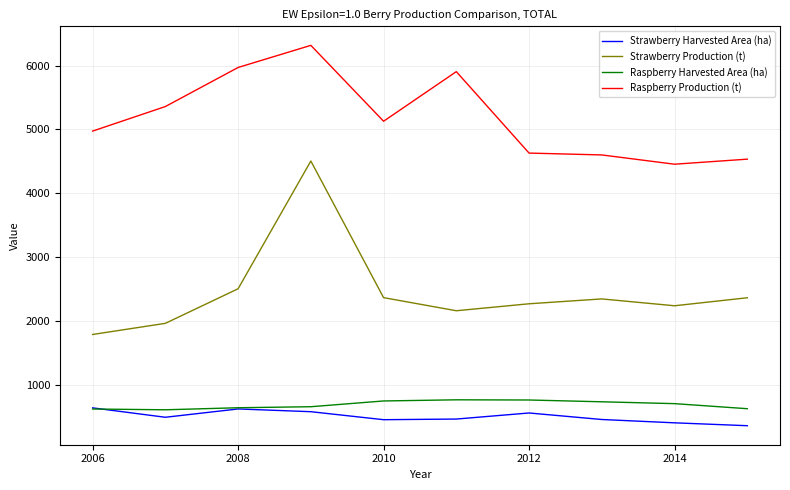

Which series has the largest range (max minus min)?

Strawberry Production (t)